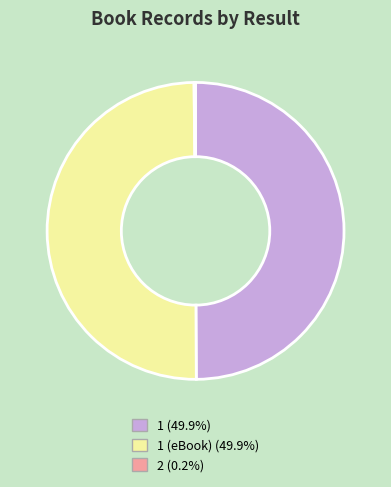

What is the ratio of the value at 1 (eBook) (49.9%) to the value at 1 (49.9%)?

1.0